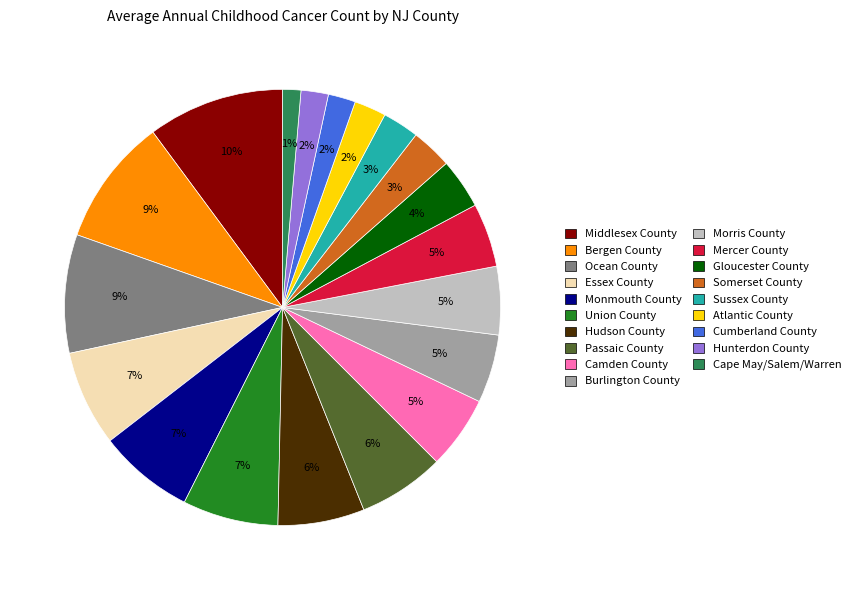

To the nearest percent, what portion does Passaic County represent?

6%